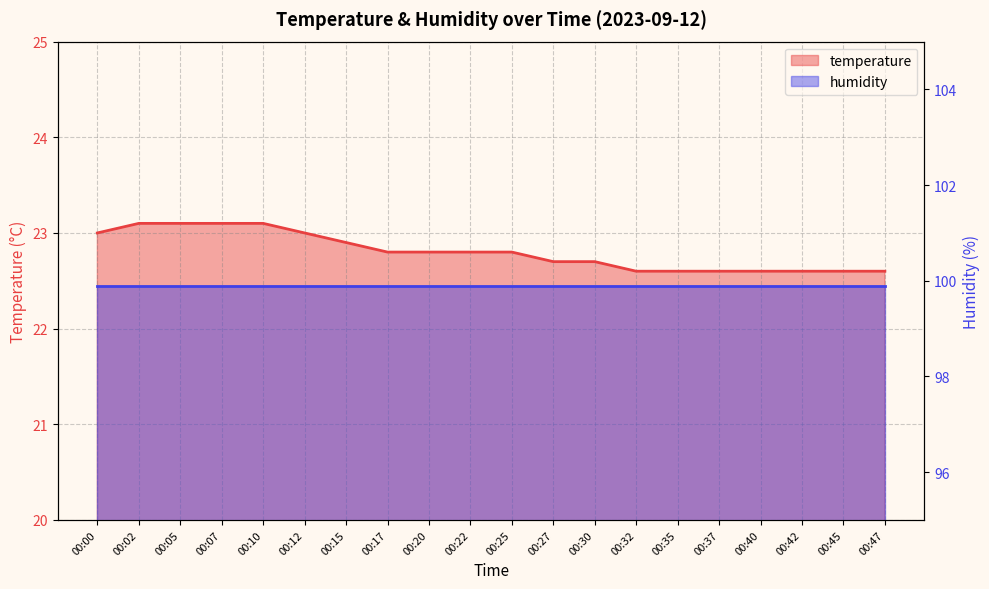

Read the value at 00:25.

22.8